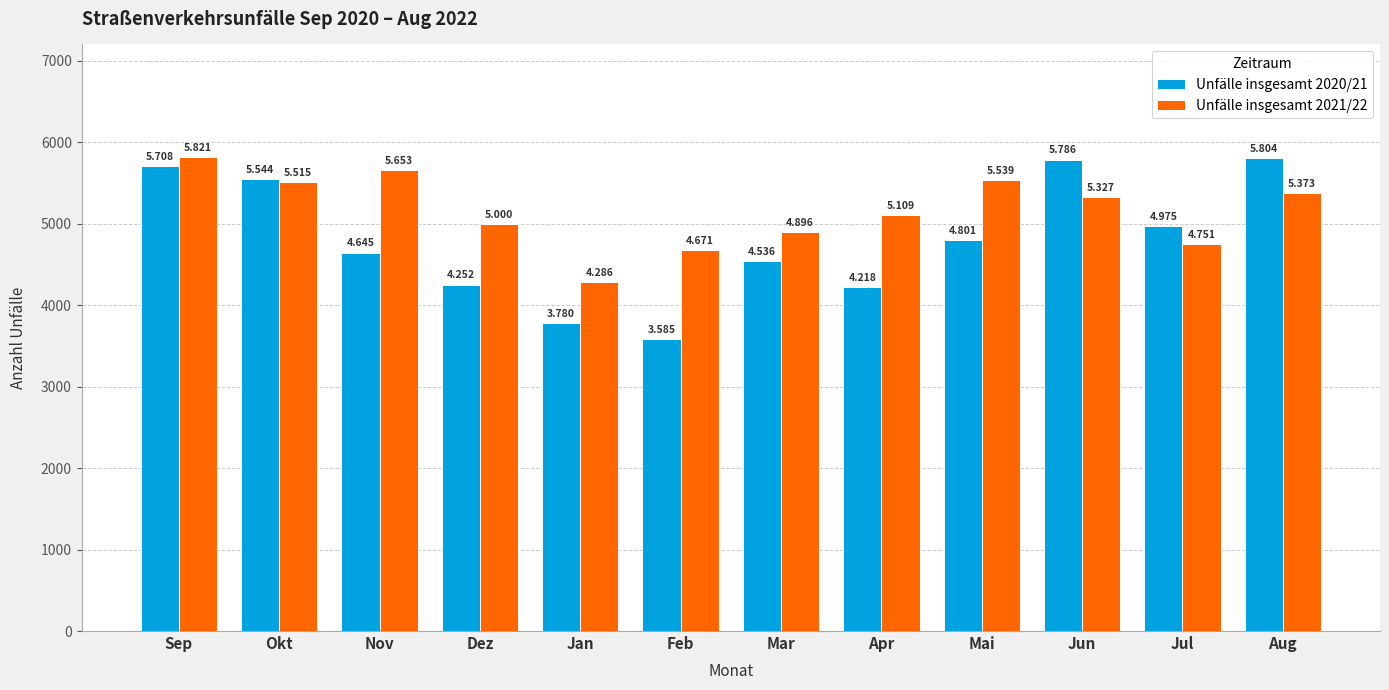

The value of Unfälle insgesamt 2021/22 at Mar is 1221. True or false?

False